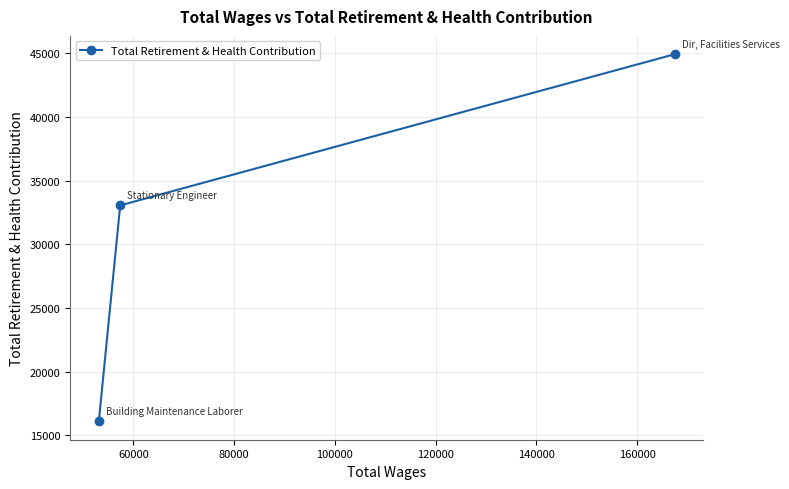

What is the value of the 1st point from the left?

16101